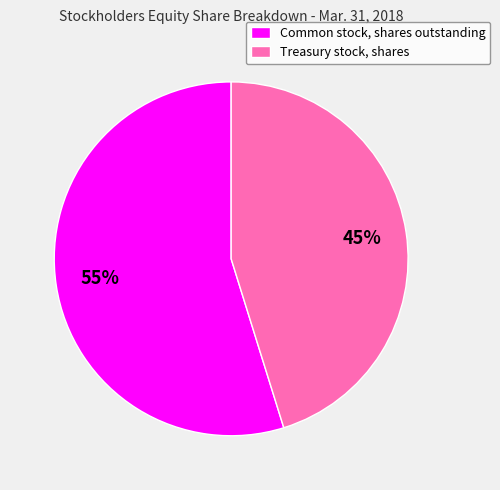

How many slices are in this pie chart?

2